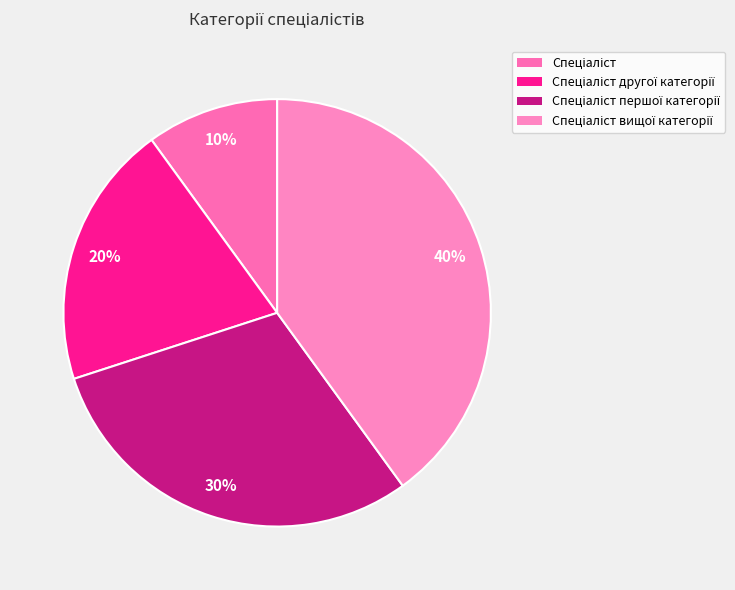

Which slice is the largest?

Спеціаліст вищої категорії